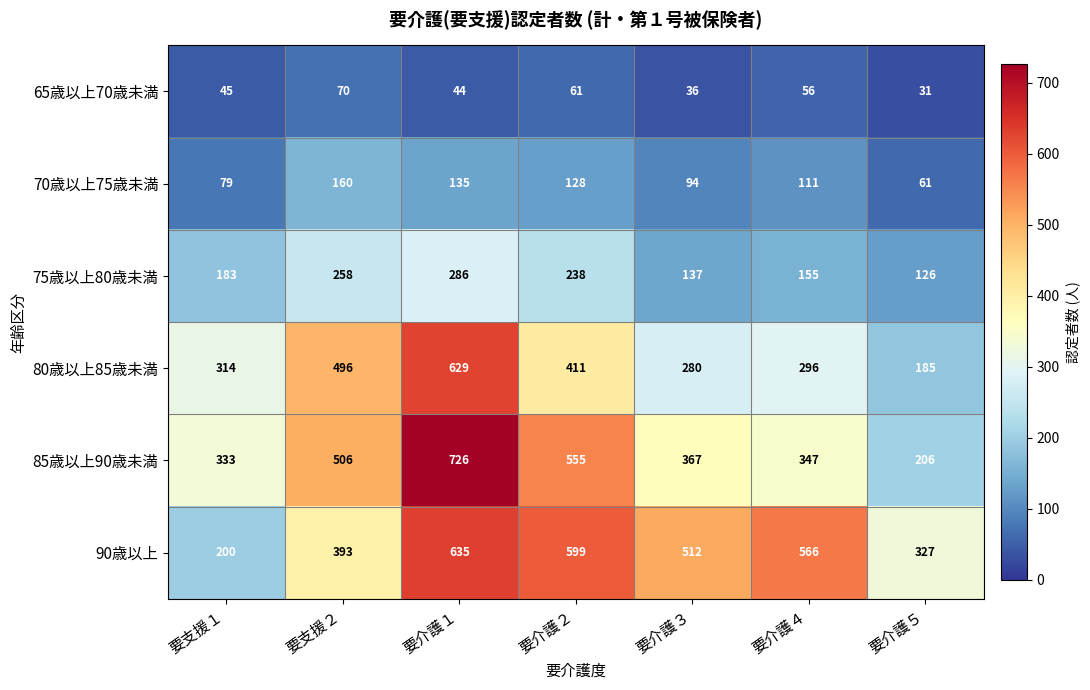

What is the sum of the 70歳以上75歳未満 values at 要介護１ and 要介護４?

246